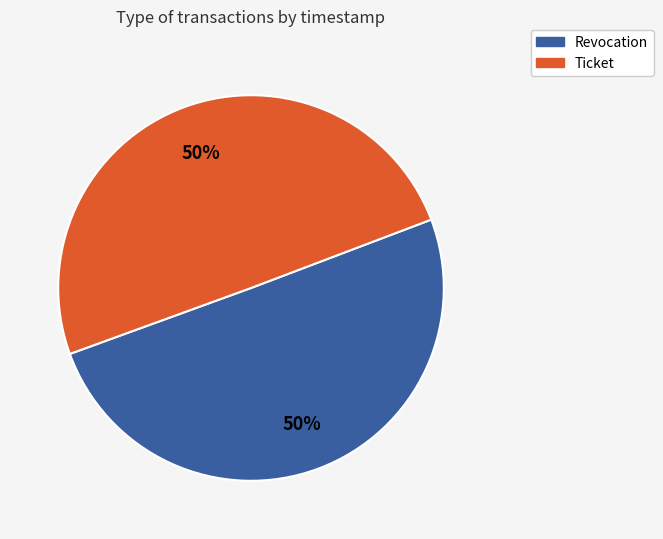

Count the number of slices in the pie.

2